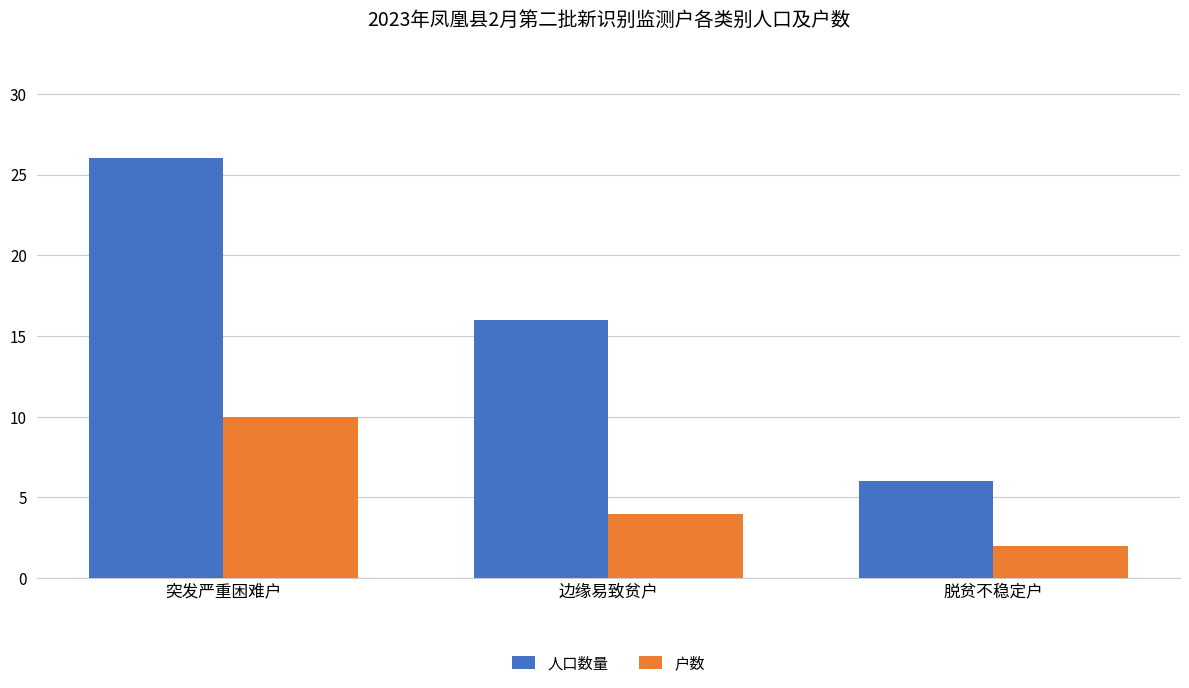

What is the difference between the second highest and minimum values in the 人口数量 series?

10